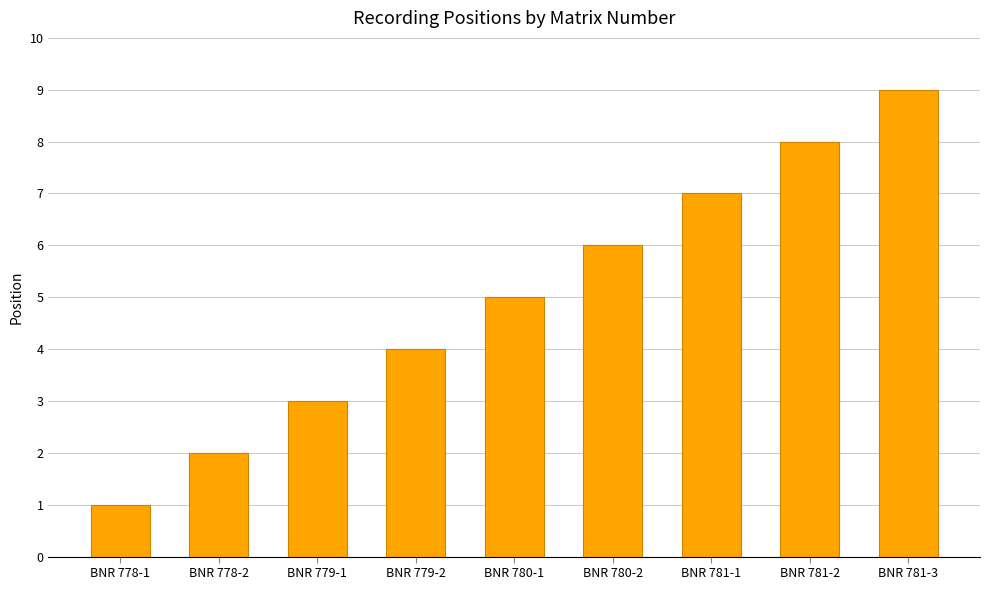

What is the approximate value at BNR 779-2?

4